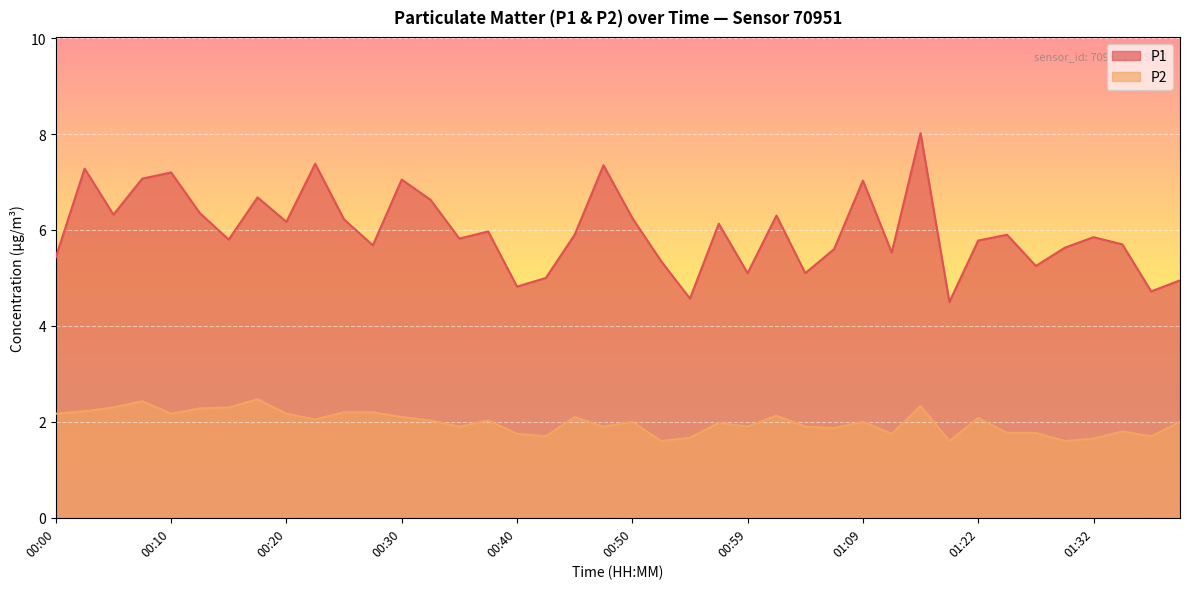

What is the spread (max minus min) of values at 01:07?

3.7